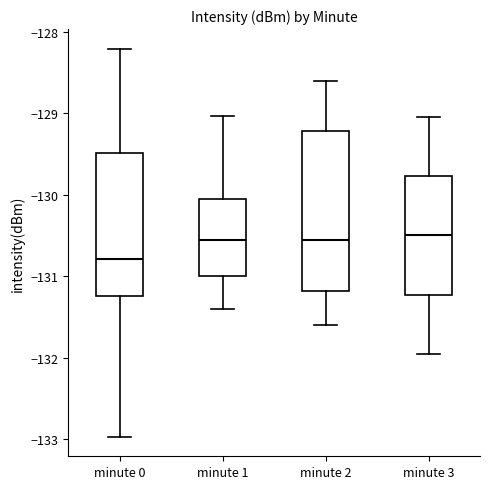

Reading left to right, read every box against the y-axis: the position of its median line, the range the box covers, and the ends of its whiskers. The values are not printed on the chart, so give them approximately, as read against the axis.

minute 0: median -130.8, box -131.2 to -129.5, whiskers -133.0 to -128.2
minute 1: median -130.5, box -131.0 to -130.0, whiskers -131.4 to -129.0
minute 2: median -130.5, box -131.2 to -129.2, whiskers -131.6 to -128.6
minute 3: median -130.5, box -131.2 to -129.8, whiskers -131.9 to -129.0